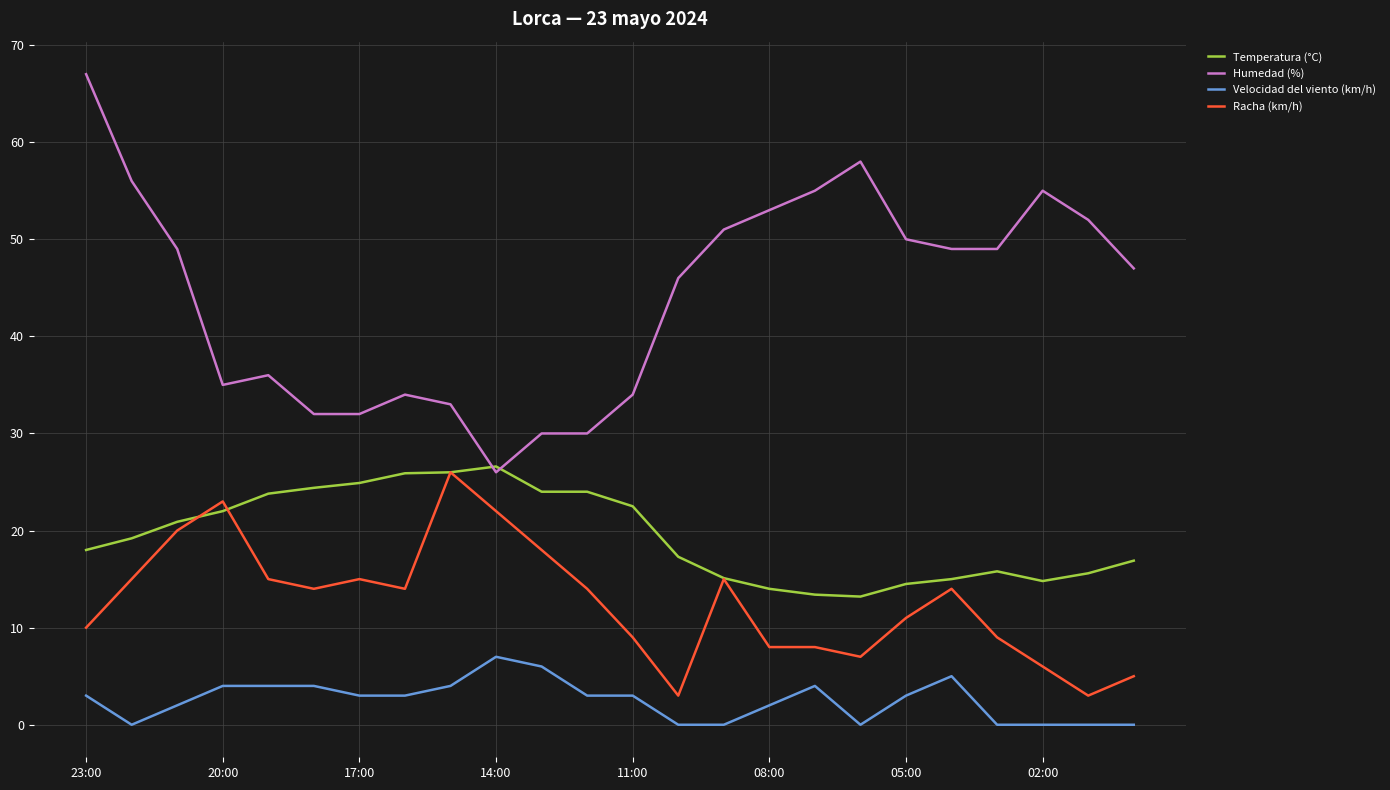

Which series has the largest range (max minus min)?

Humedad (%)